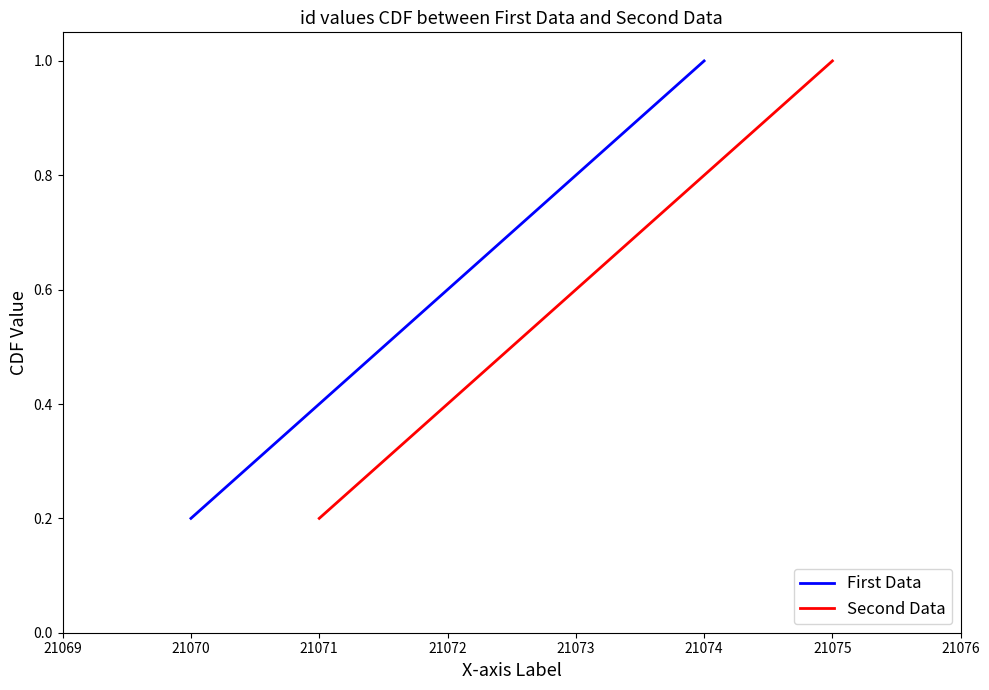

True or false: First Data has a value of 0.4 at 21071.

True